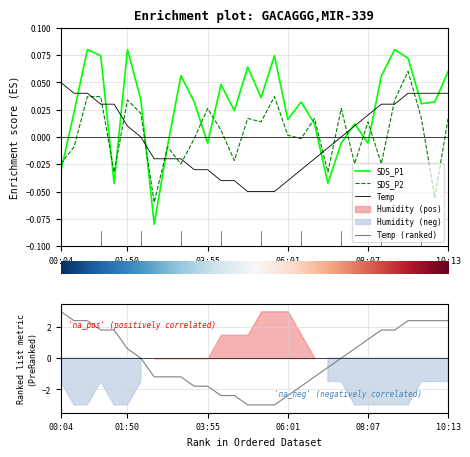

The Temp series shows 0.0 at 01:07. True or false?

True